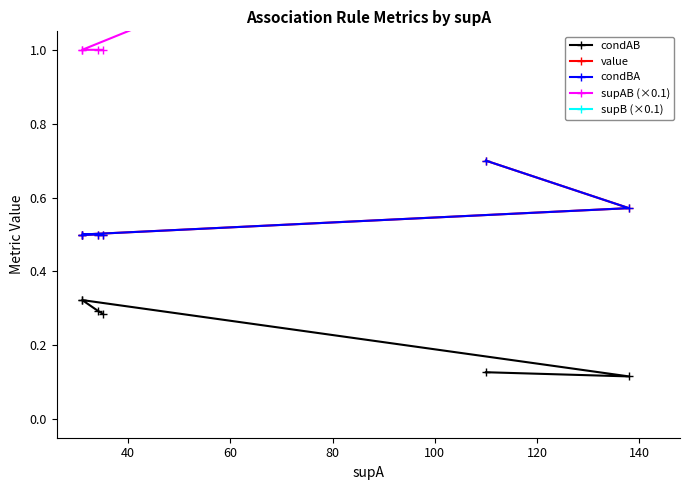

Reading left to right, transcribe all the data shown in this chart.

condAB: 0.1	0.1	0.3	0.3	0.3	0.3
value: 0.7	0.6	0.5	0.5	0.5	0.5
condBA: 0.7	0.6	0.5	0.5	0.5	0.5
supAB (×0.1): 1.4	1.6	1.0	1.0	1.0	1.0
supB (×0.1): 2.0	2.8	2.0	2.0	2.0	2.0